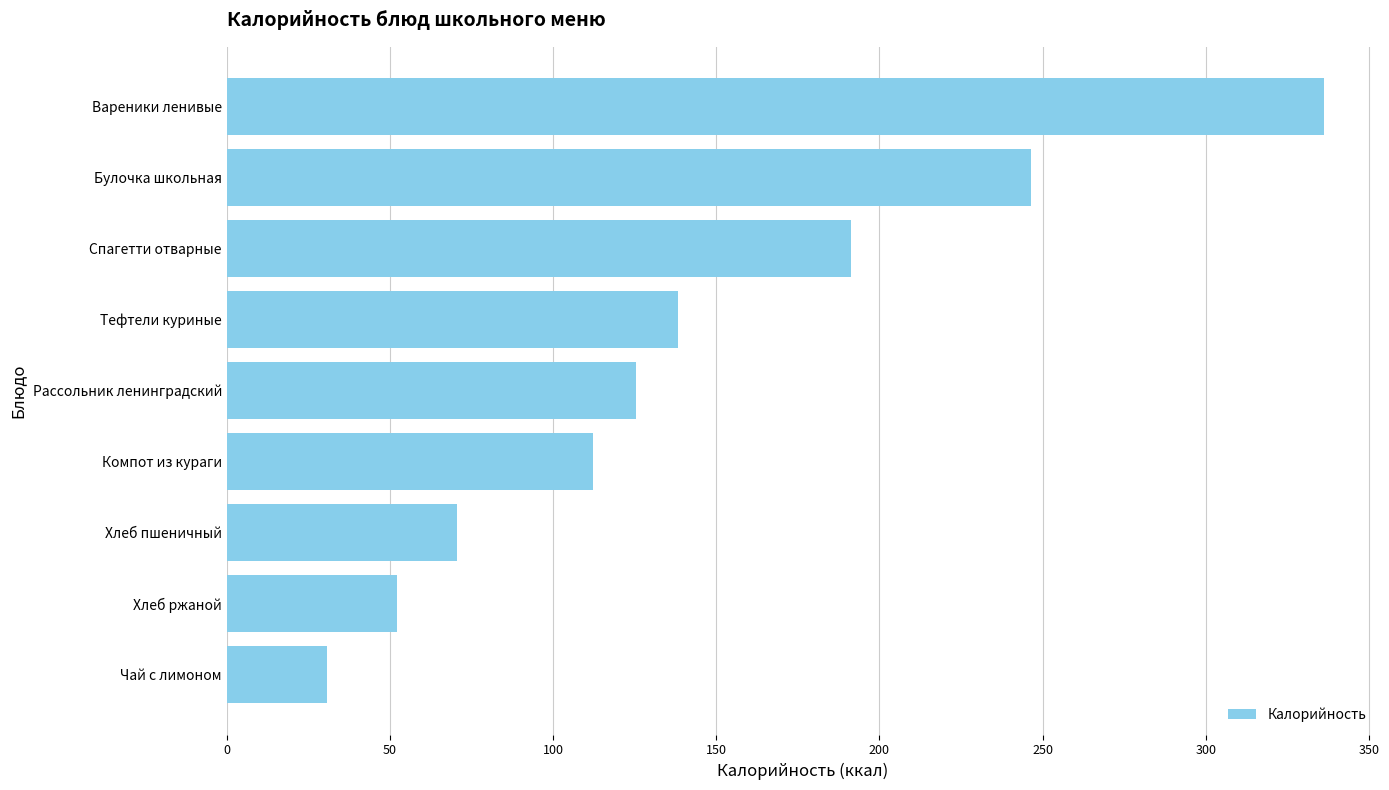

What is the change in value from Чай с лимоном to Вареники ленивые?

+305.4